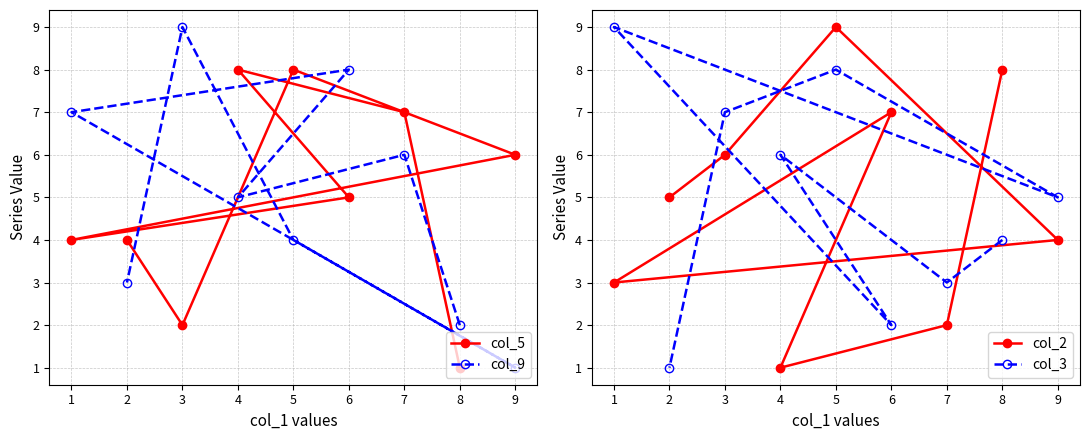

Reading right to left, what are all the values shown in this chart?

col_5: 9=6	8=1	7=7	6=5	5=8	4=8	3=2	2=4	1=4
col_9: 9=1	8=2	7=6	6=8	5=4	4=5	3=9	2=3	1=7
col_2: 9=4	8=8	7=2	6=7	5=9	4=1	3=6	2=5	1=3
col_3: 9=5	8=4	7=3	6=2	5=8	4=6	3=7	2=1	1=9